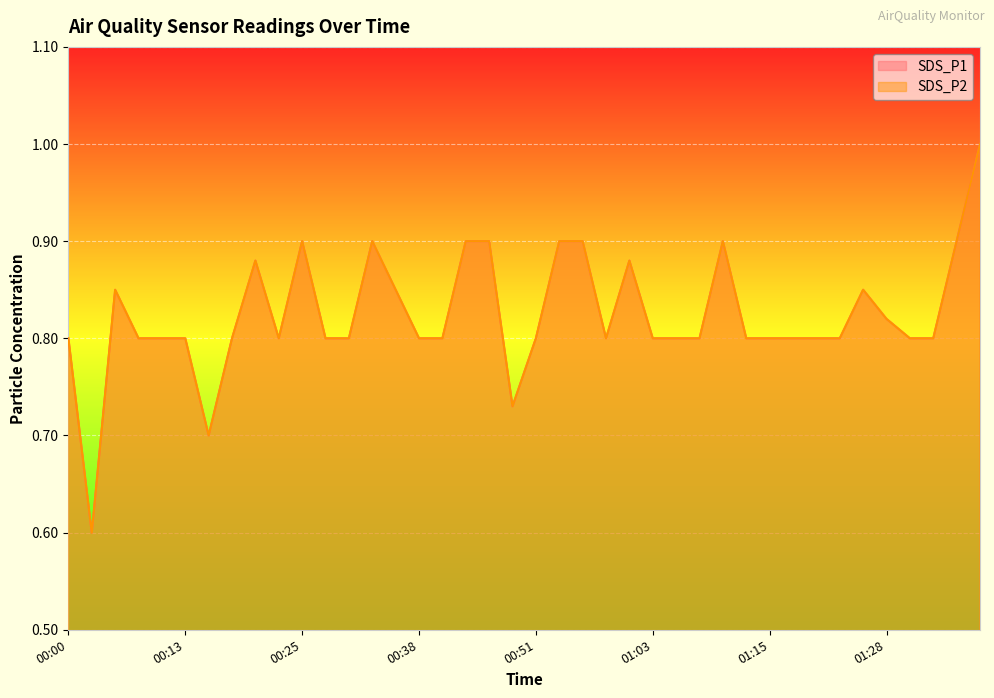

Which series has the largest total across all categories?

SDS_P1